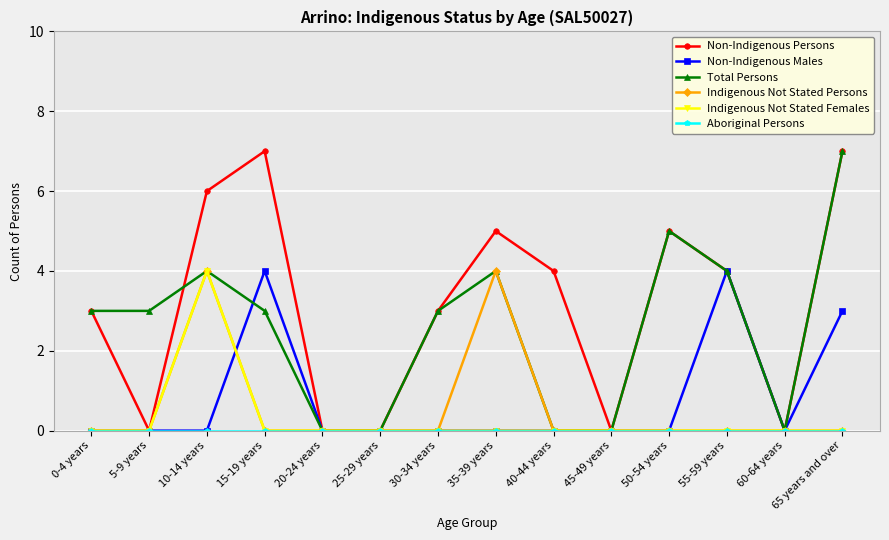

Is the value of Indigenous Not Stated Females at 5-9 years greater than the value of Non-Indigenous Persons at 35-39 years?

No